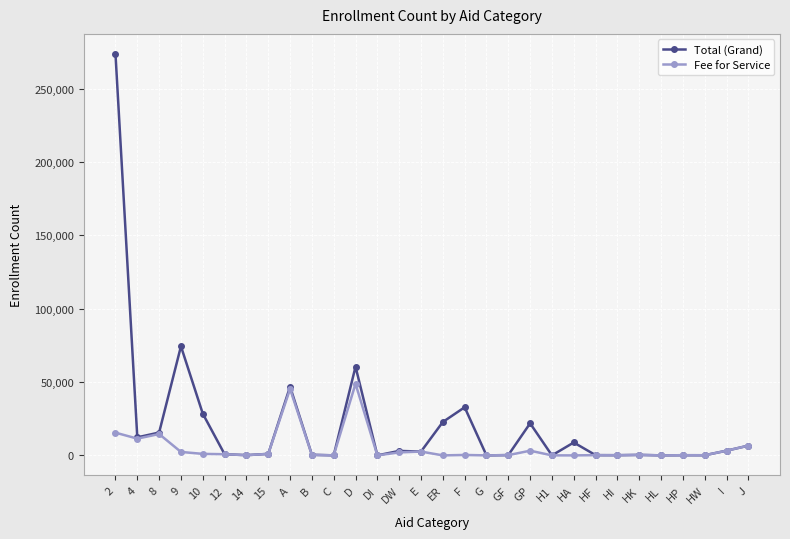

What is the maximum value shown in the chart?

273797